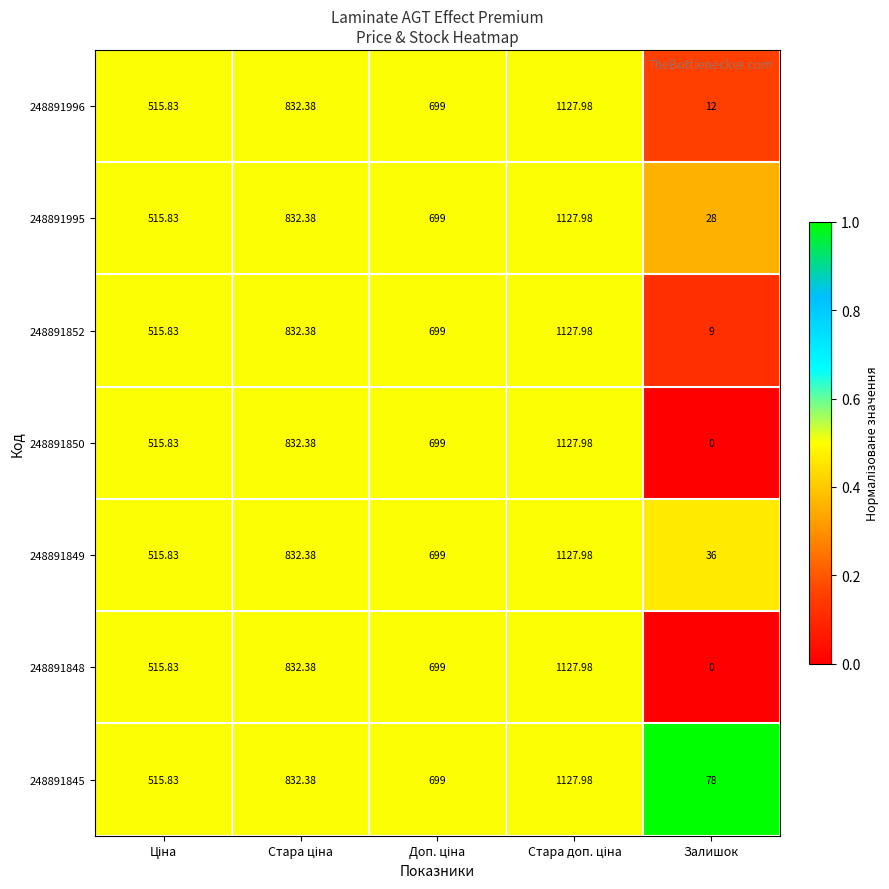

At which category does the chart reach its minimum across all series?

Залишок